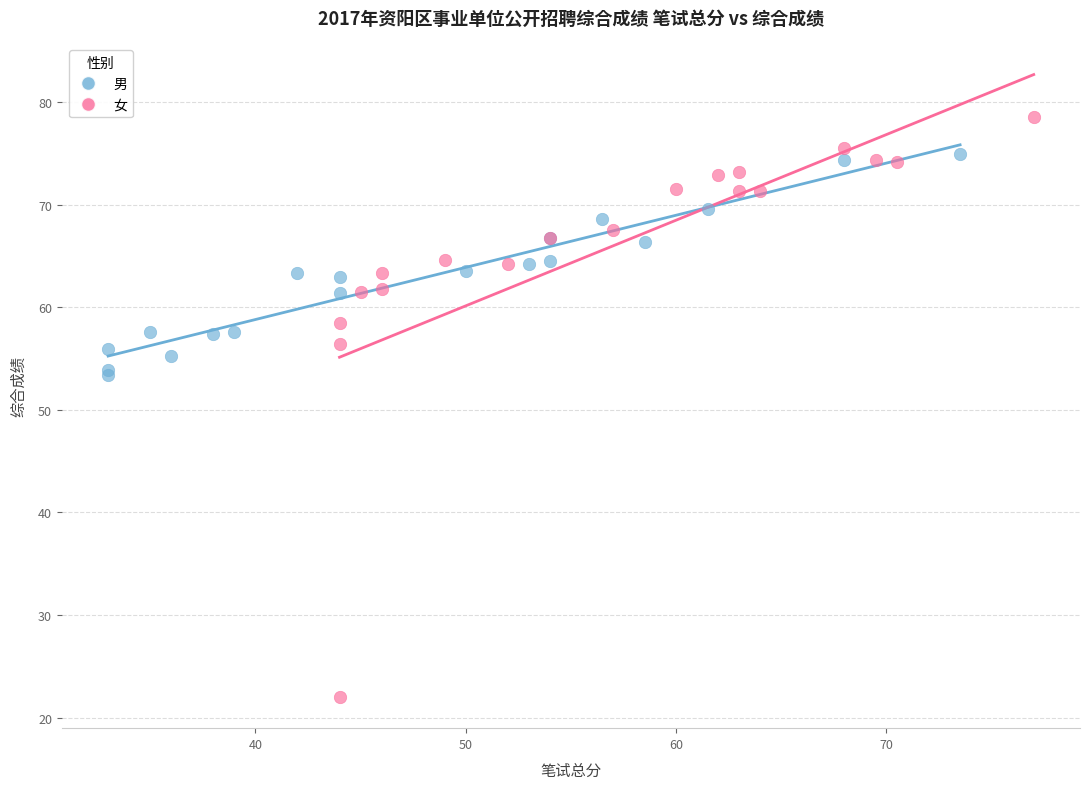

Which series has the largest Y range (max minus min)?

女